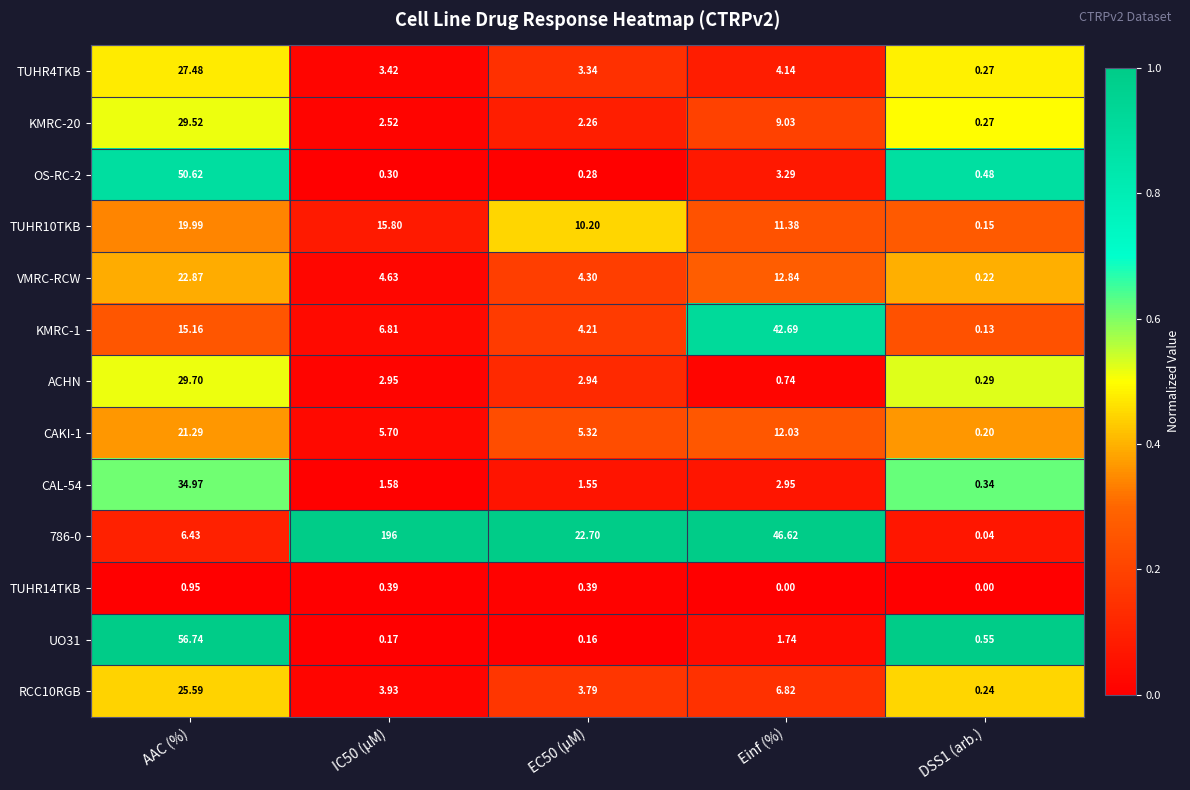

What is the greatest value displayed?

196.0